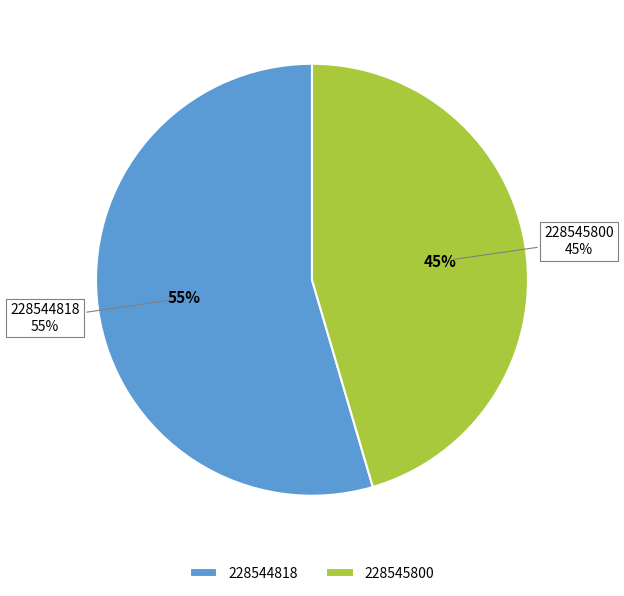

How many slices are in this pie chart?

2